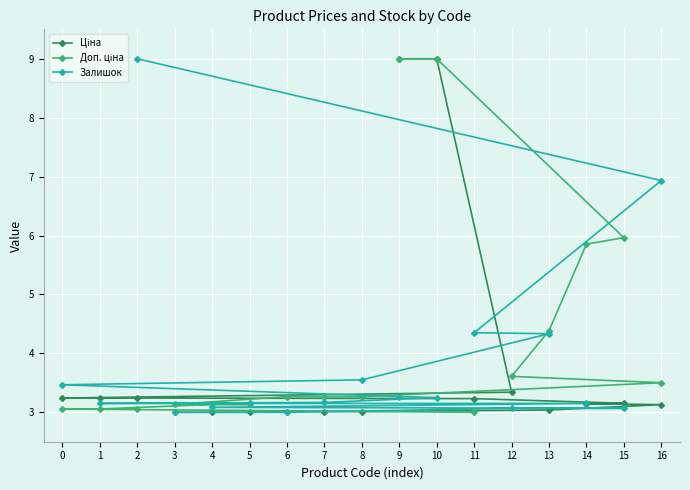

How many data points in Ціна are above 3?

14